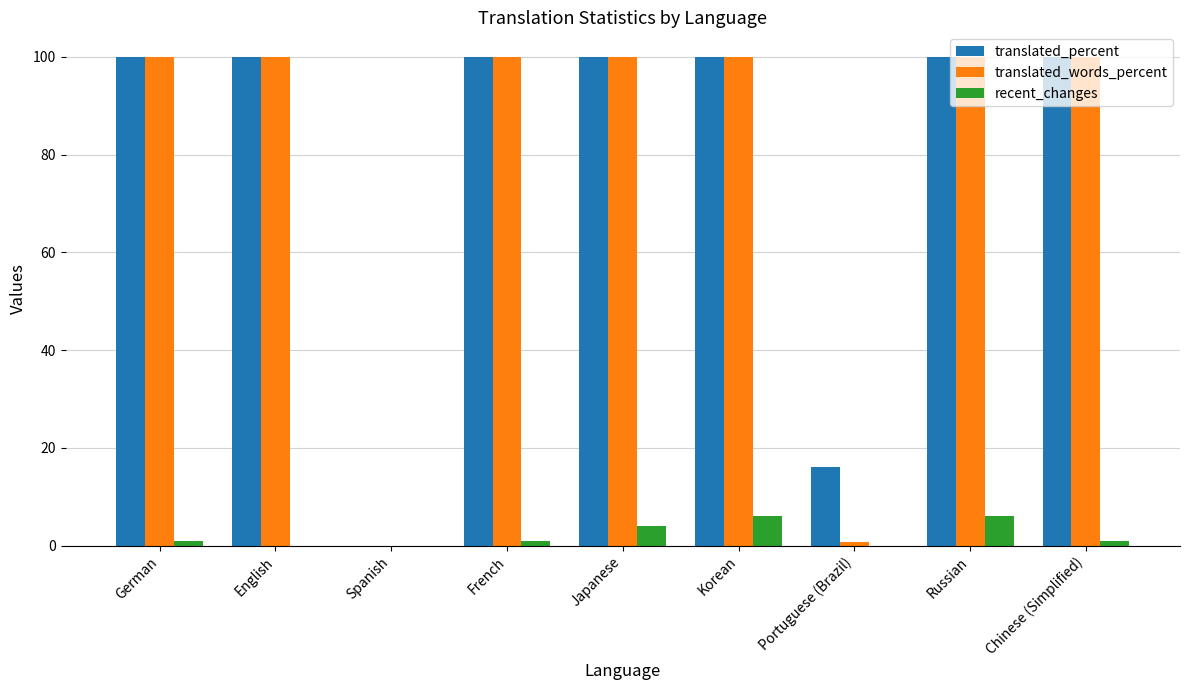

Between French and Portuguese (Brazil), which series saw the biggest shift?

translated_words_percent